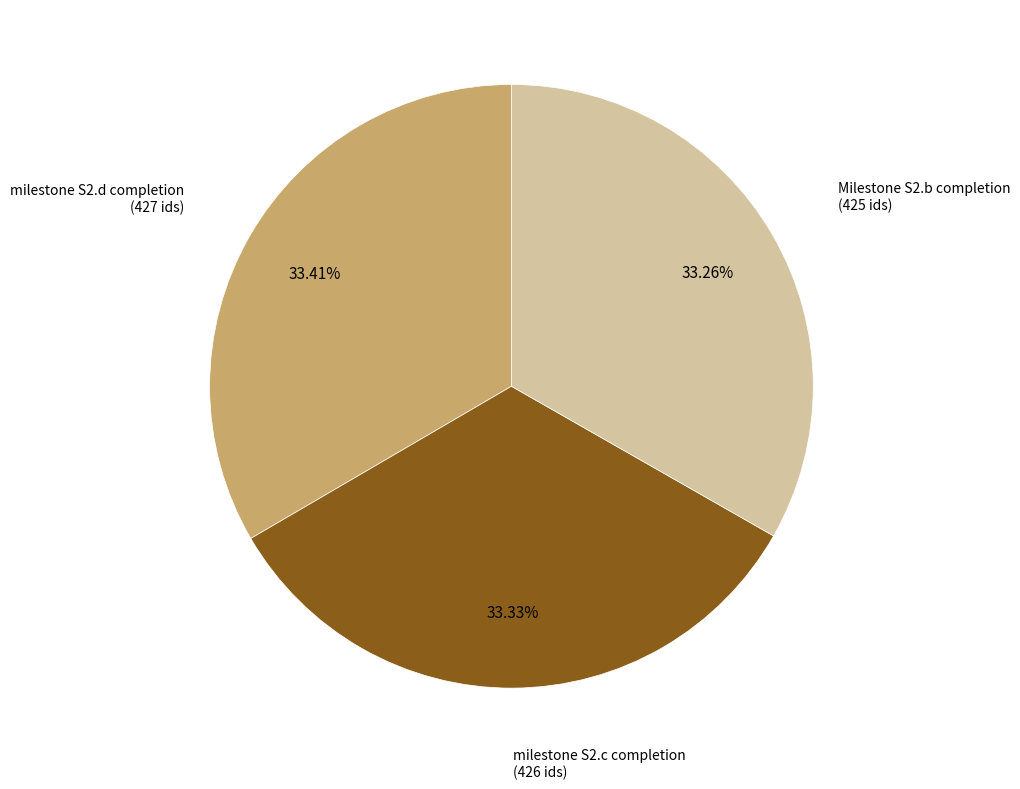

Is there any slice that represents more than half of the pie?

No